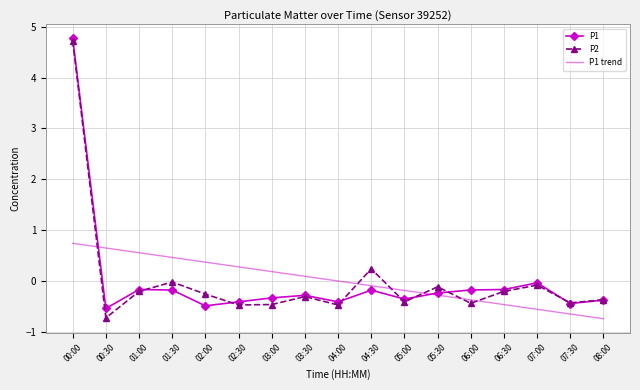

At which category is the sum across all series the highest?

00:00